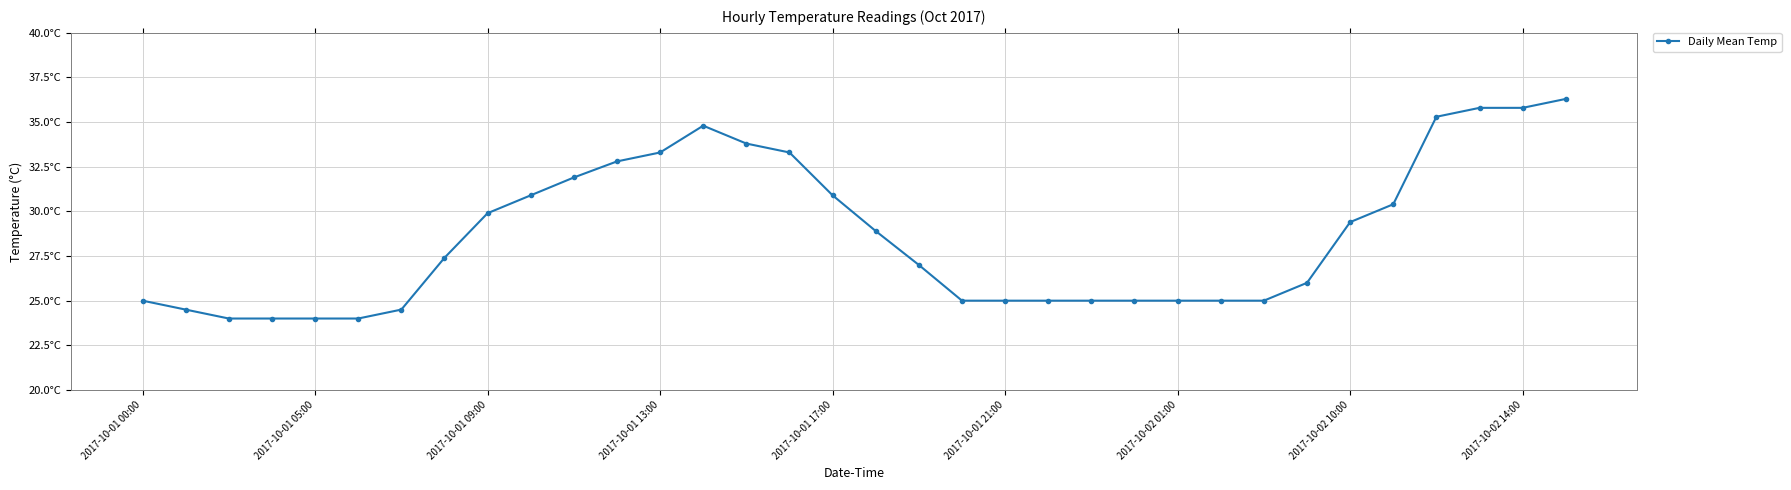

How many data points does each series have?

34